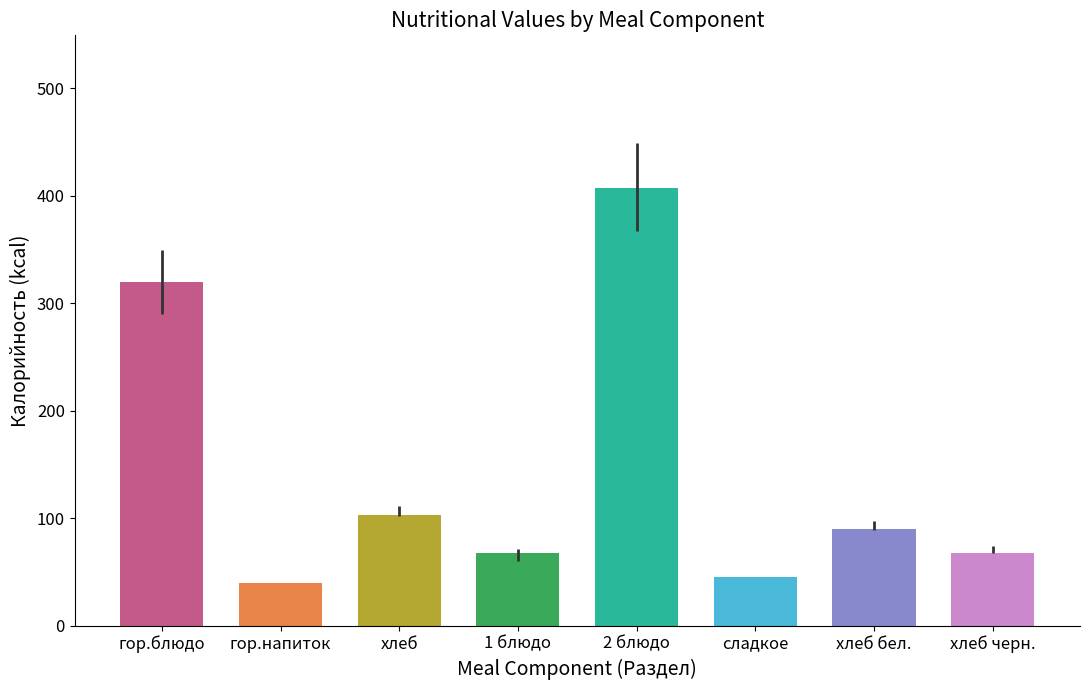

What is the difference between the highest and lowest values at сладкое?

45.2